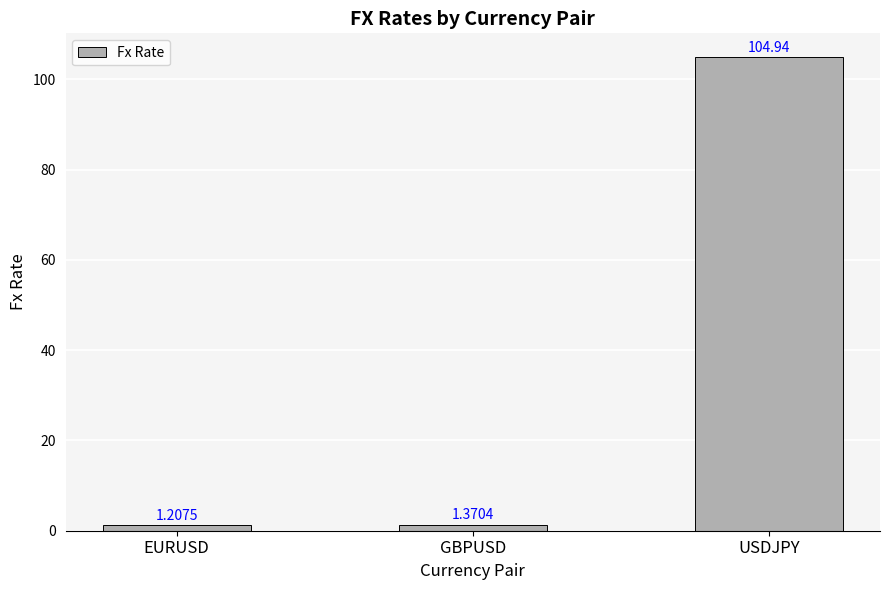

Approximately how many times larger is the value at USDJPY compared to GBPUSD?

76.6